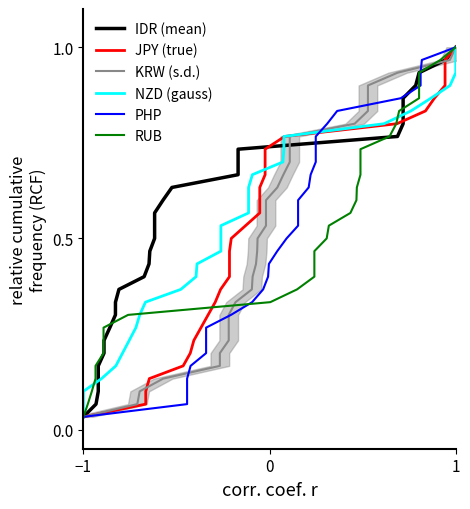

What is the average value of the KRW series?

0.5